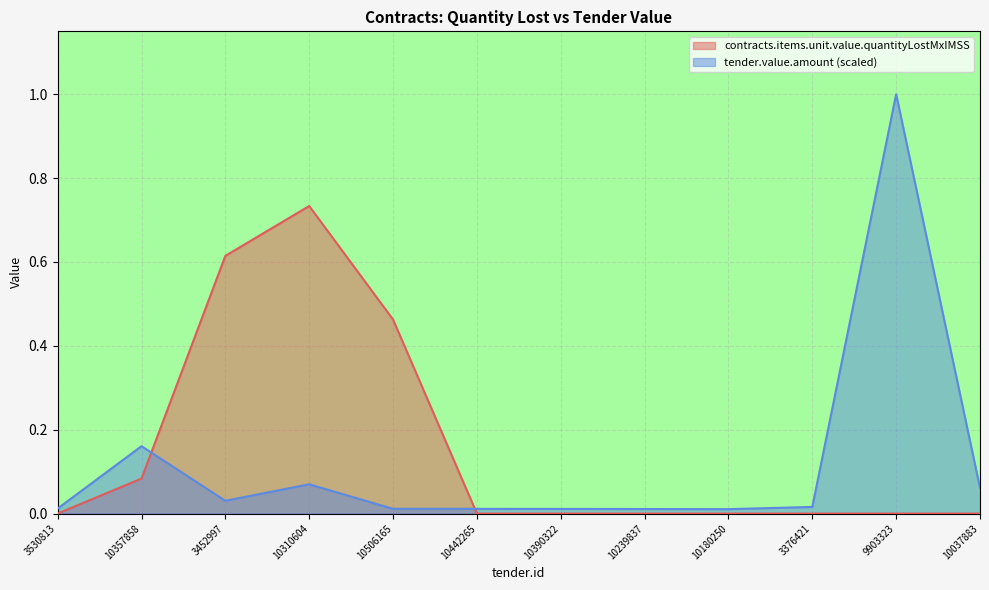

The contracts.items.unit.value.quantityLostMxIMSS series shows -0.3 at 10239837. True or false?

False